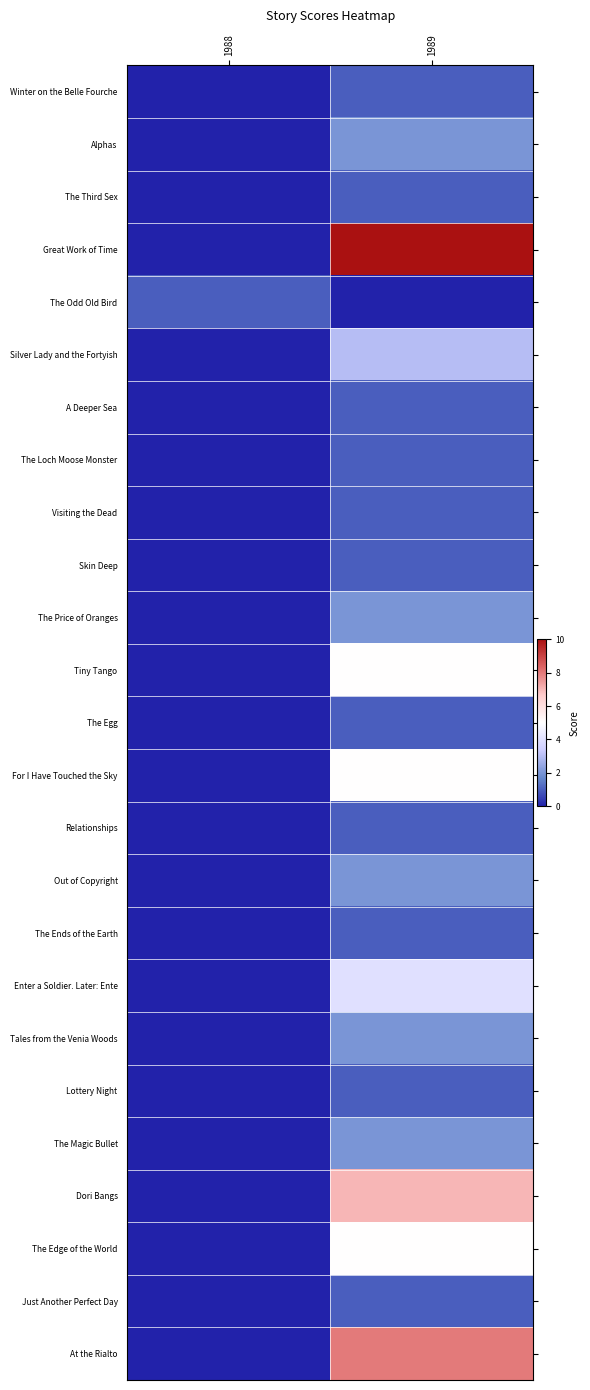

Reading right to left, list all the values displayed in this chart.

Winter on the Belle Fourche: 1989=1	1988=0
Alphas: 1989=2	1988=0
The Third Sex: 1989=1	1988=0
Great Work of Time: 1989=10	1988=0
The Odd Old Bird: 1989=0	1988=1
Silver Lady and the Fortyish: 1989=3	1988=0
A Deeper Sea: 1989=1	1988=0
The Loch Moose Monster: 1989=1	1988=0
Visiting the Dead: 1989=1	1988=0
Skin Deep: 1989=1	1988=0
The Price of Oranges: 1989=2	1988=0
Tiny Tango: 1989=5	1988=0
The Egg: 1989=1	1988=0
For I Have Touched the Sky: 1989=5	1988=0
Relationships: 1989=1	1988=0
Out of Copyright: 1989=2	1988=0
The Ends of the Earth: 1989=1	1988=0
Enter a Soldier. Later: Ente: 1989=4	1988=0
Tales from the Venia Woods: 1989=2	1988=0
Lottery Night: 1989=1	1988=0
The Magic Bullet: 1989=2	1988=0
Dori Bangs: 1989=7	1988=0
The Edge of the World: 1989=5	1988=0
Just Another Perfect Day: 1989=1	1988=0
At the Rialto: 1989=8	1988=0